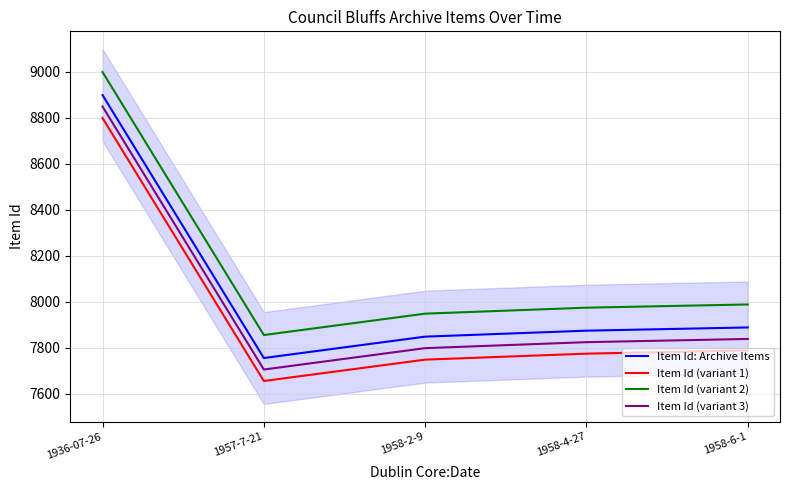

Reading right to left, what are all the values shown in this chart?

Item Id: Archive Items: 7888	7874	7848	7755	8899
Item Id (variant 1): 7788	7774	7748	7655	8799
Item Id (variant 2): 7988	7974	7948	7855	8999
Item Id (variant 3): 7838	7824	7798	7705	8849